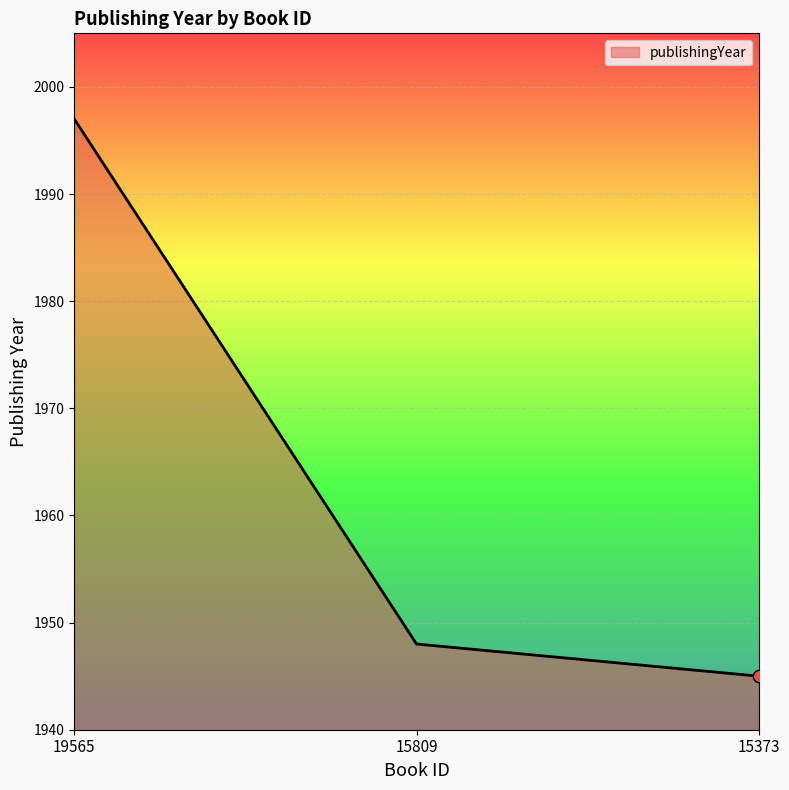

What is the change in value from 19565 to 15373?

-52